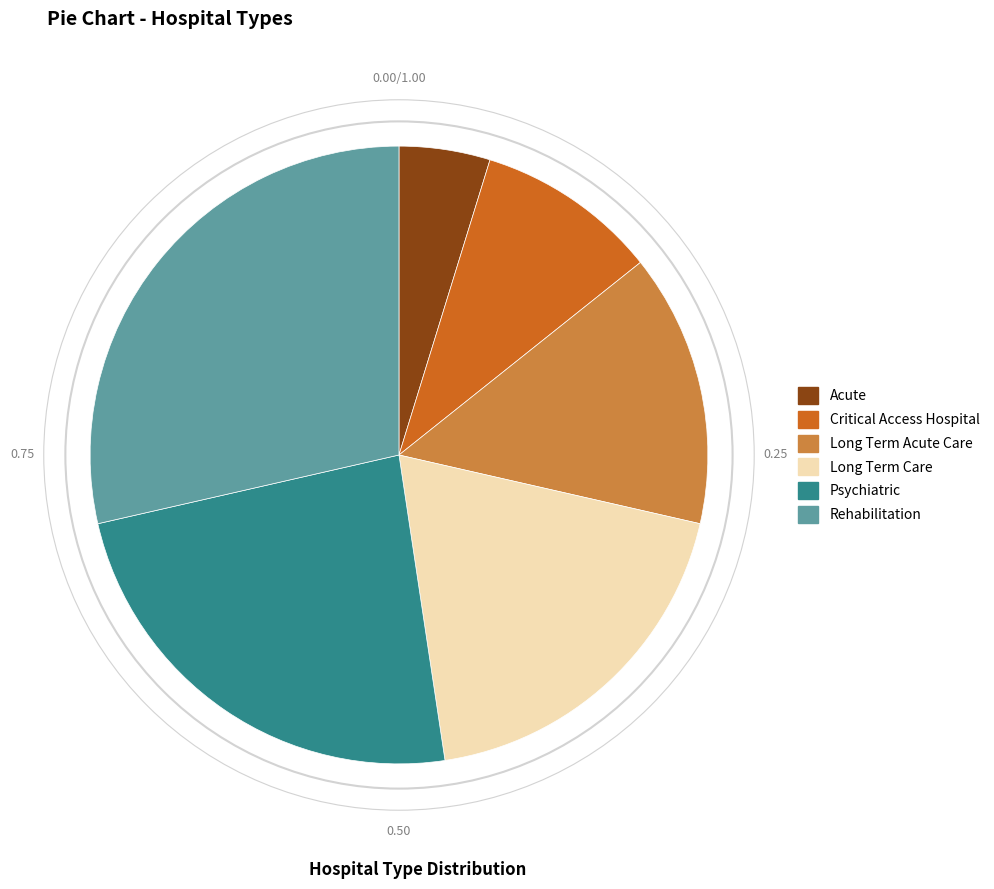

Approximately how many times larger is the value at Critical Access Hospital compared to Acute?

2.0